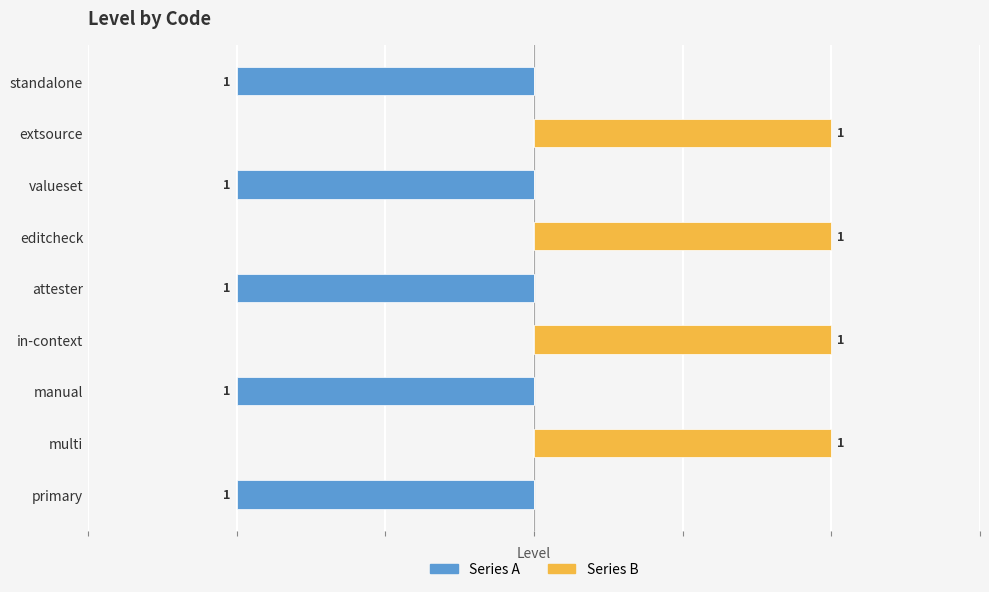

What are all the series names shown in the legend?

Series A, Series B